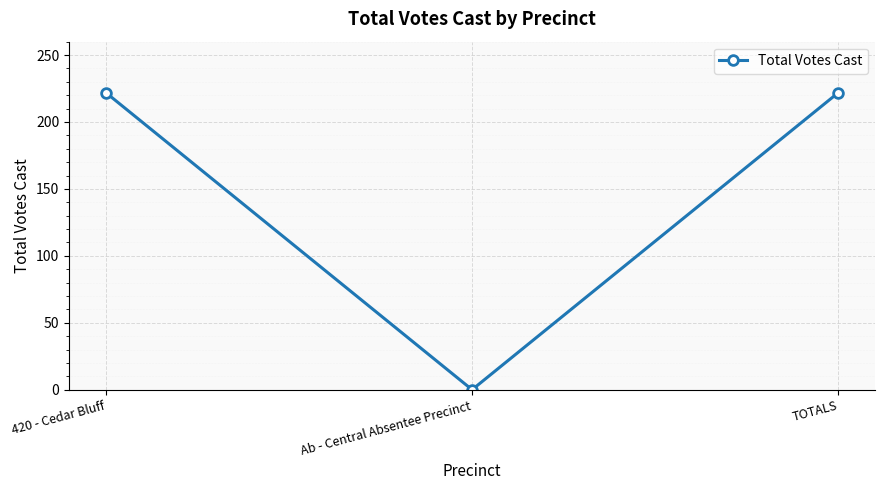

How many positive values are there?

2